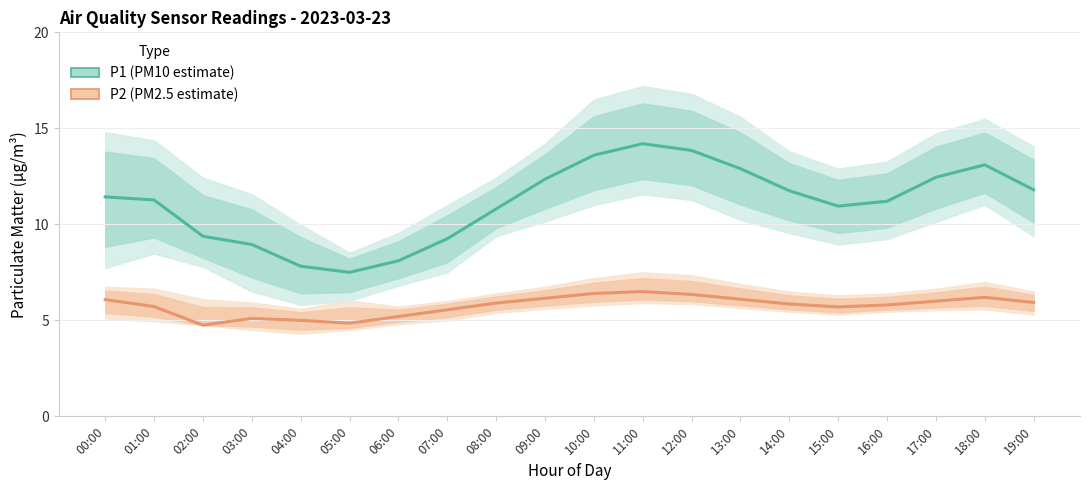

What is the minimum value for P2?

4.8